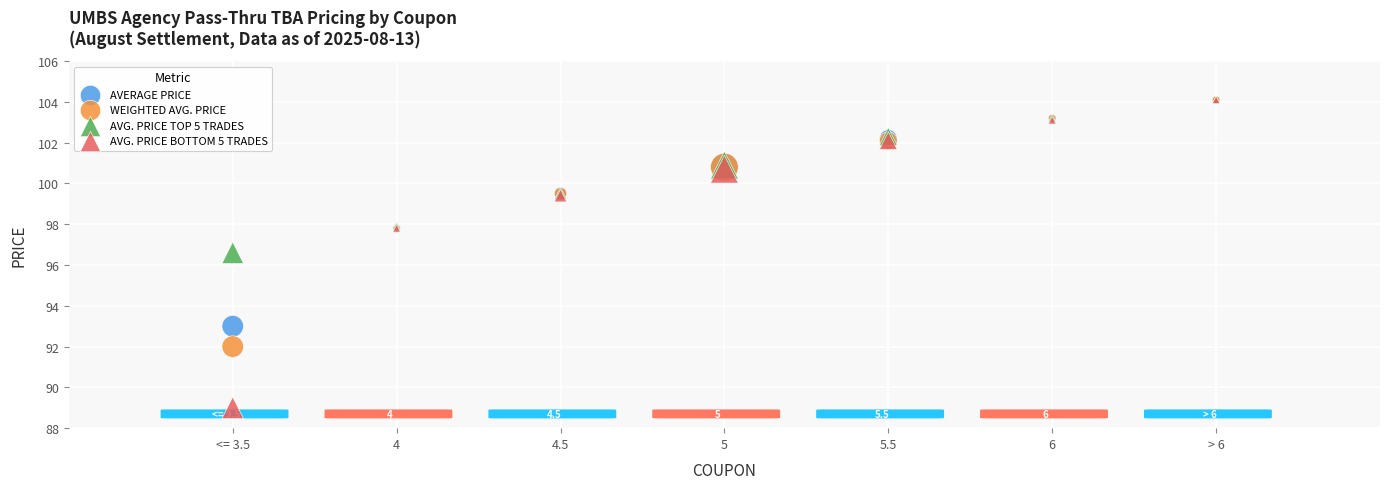

In the AVG. PRICE BOTTOM 5 TRADES series, what Y value is closest to 96?

97.8